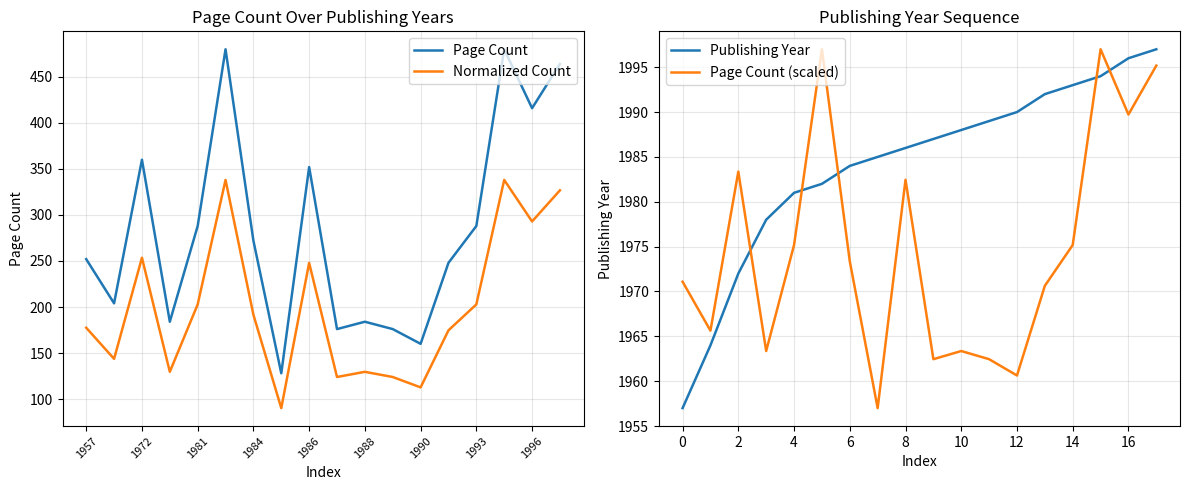

Is it true that Normalized Count equals 47.9 at 13?

False